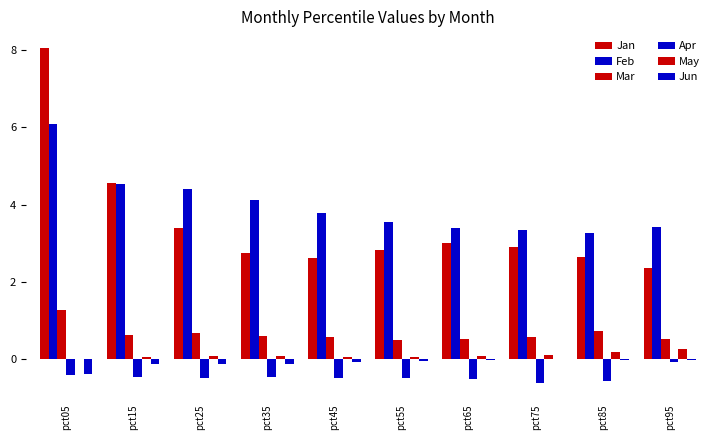

Is the value of Mar at pct55 greater than the value of Apr at pct55?

Yes